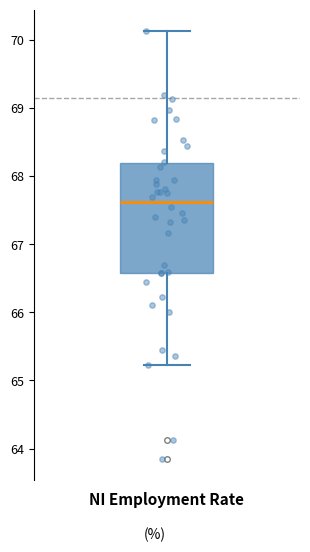

Read this box plot against the y-axis: the position of the median line, the range covered by the box, and the ends of both whiskers. The values are not printed on the chart, so give them approximately, as read against the axis.

median 67.6, box 66.6 to 68.2, whiskers 65.2 to 70.1